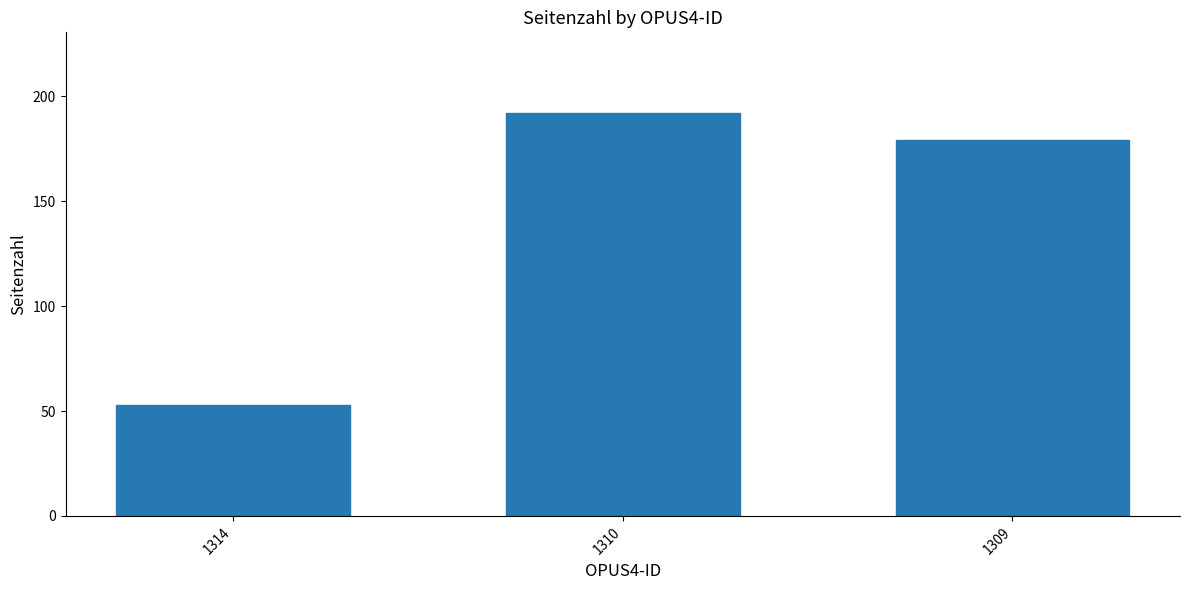

Count the number of data series in this chart.

1